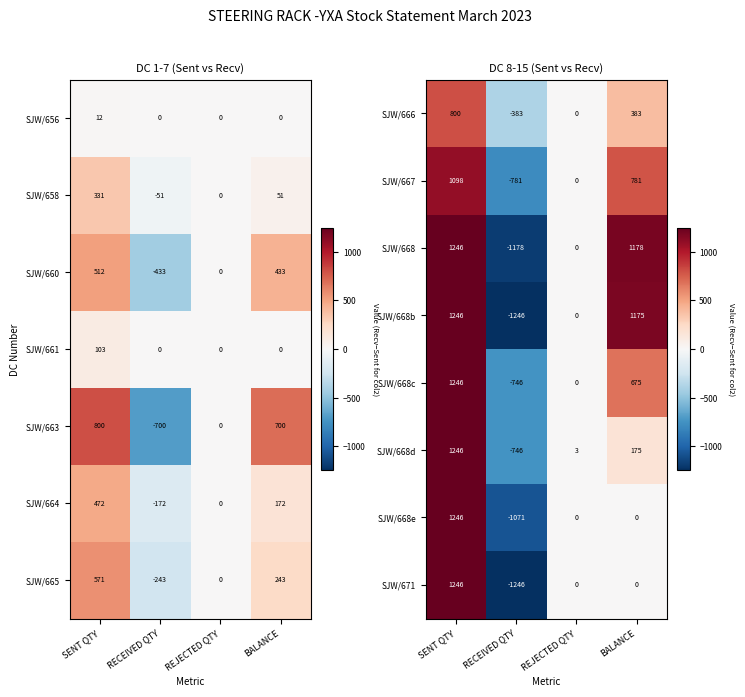

At which label is SJW/668d closest to 250?

BALANCE